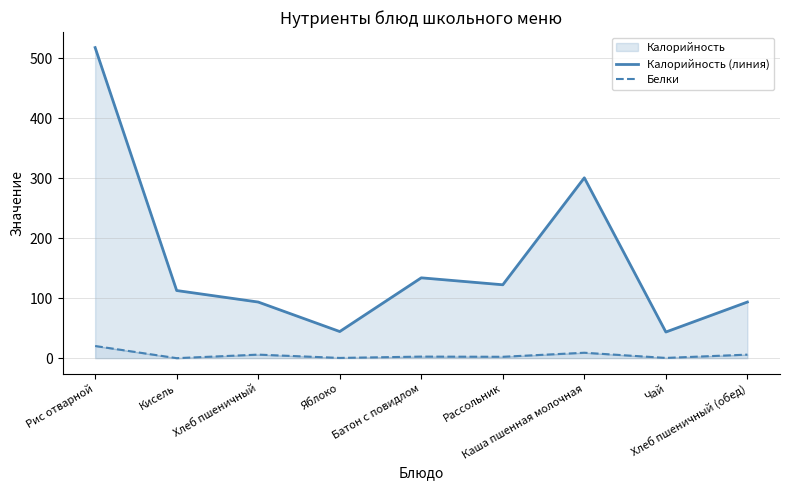

Which series changed the most between Рис отварной and Яблоко?

Калорийность (линия)